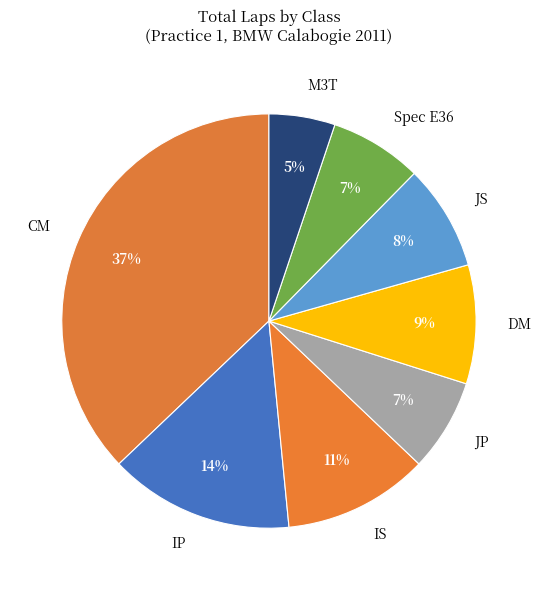

Is IS the majority of the pie?

No